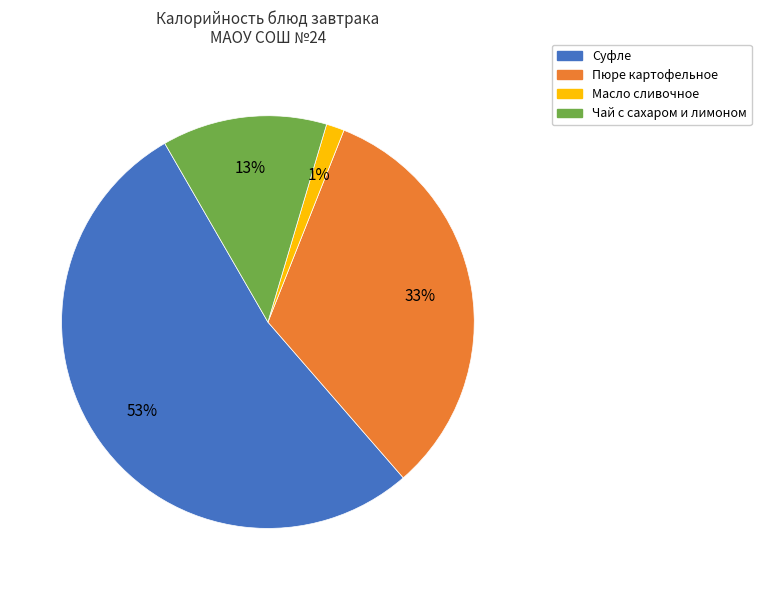

Which has a higher value, Суфле or Масло сливочное?

Суфле